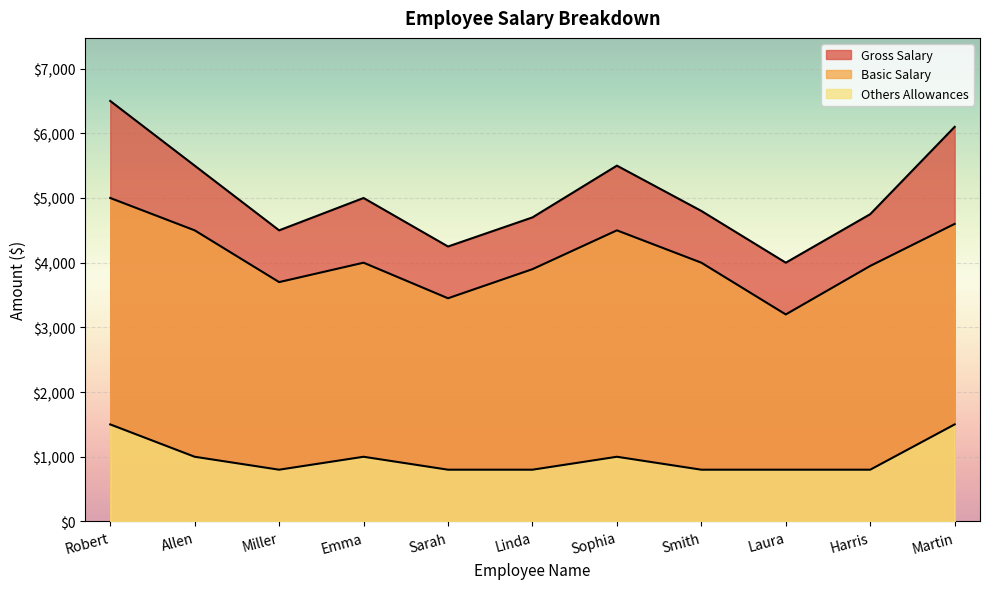

Reading left to right, transcribe all the data shown in this chart.

Gross Salary: Robert=6500	Allen=5500	Miller=4500	Emma=5000	Sarah=4250	Linda=4700	Sophia=5500	Smith=4800	Laura=4000	Harris=4750	Martin=6100
Basic Salary: Robert=5000	Allen=4500	Miller=3700	Emma=4000	Sarah=3450	Linda=3900	Sophia=4500	Smith=4000	Laura=3200	Harris=3950	Martin=4600
Others Allowances: Robert=1500	Allen=1000	Miller=800	Emma=1000	Sarah=800	Linda=800	Sophia=1000	Smith=800	Laura=800	Harris=800	Martin=1500